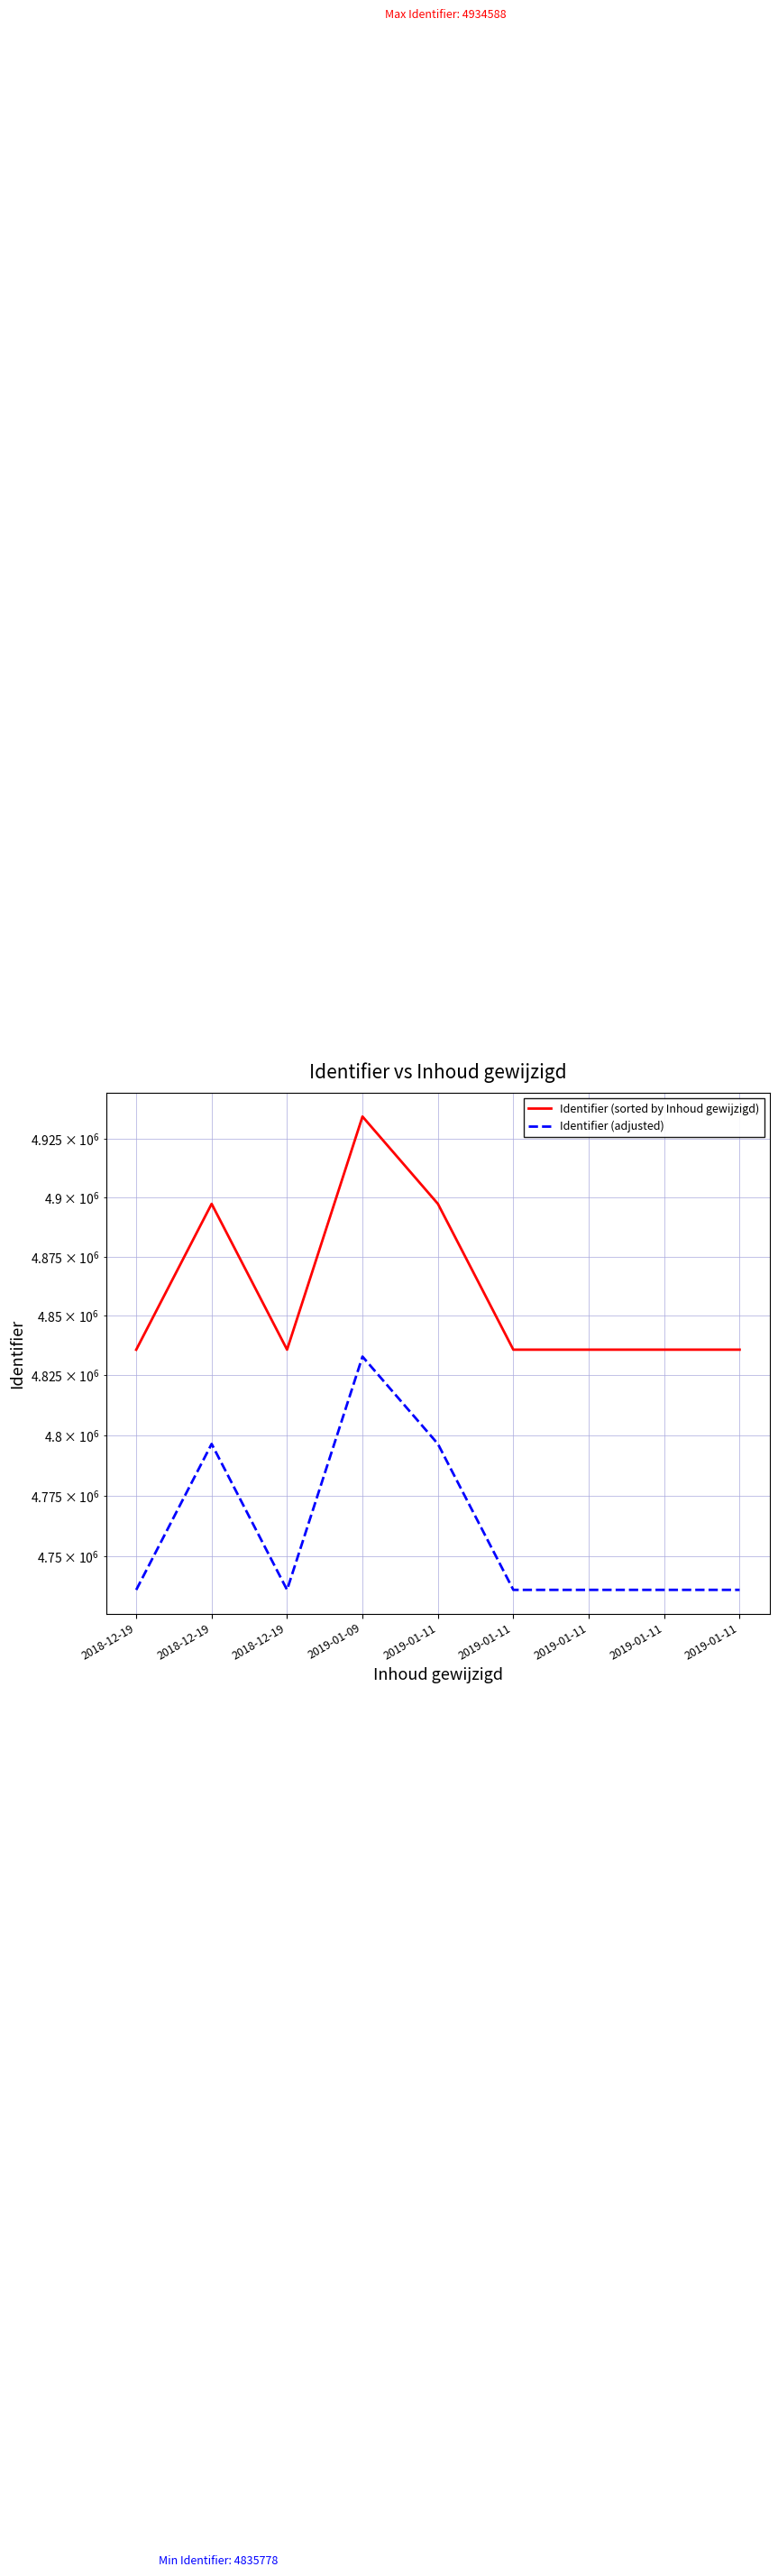

Is the value of Identifier (sorted by Inhoud gewijzigd) at 2019-01-11 greater than the value of Identifier (adjusted) at 2019-01-11?

Yes